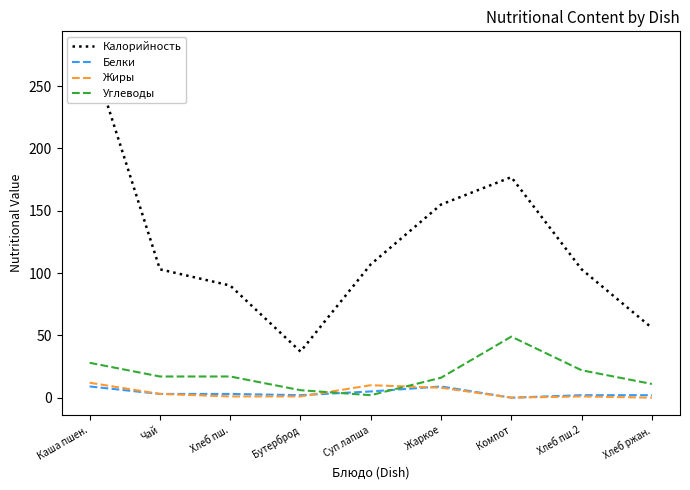

How many data points in Углеводы are less than 17?

4